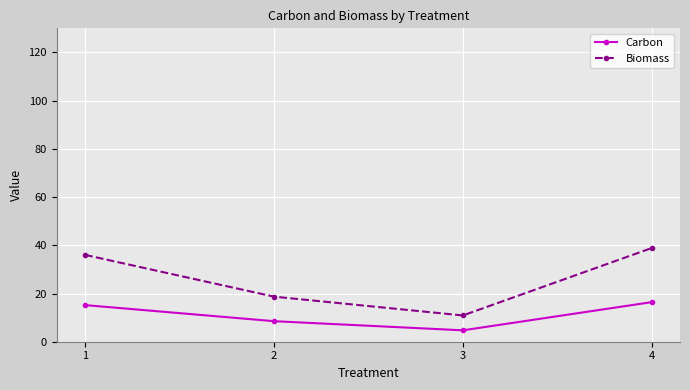

Does the chart have visible grid lines?

Yes